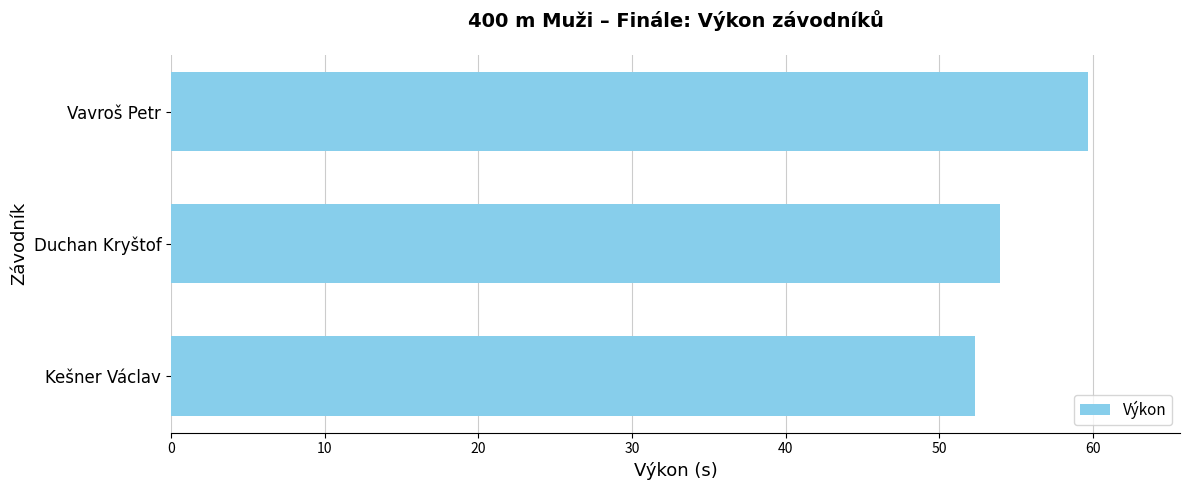

List the labels in order of value, smallest first.

Kešner Václav, Duchan Kryštof, Vavroš Petr